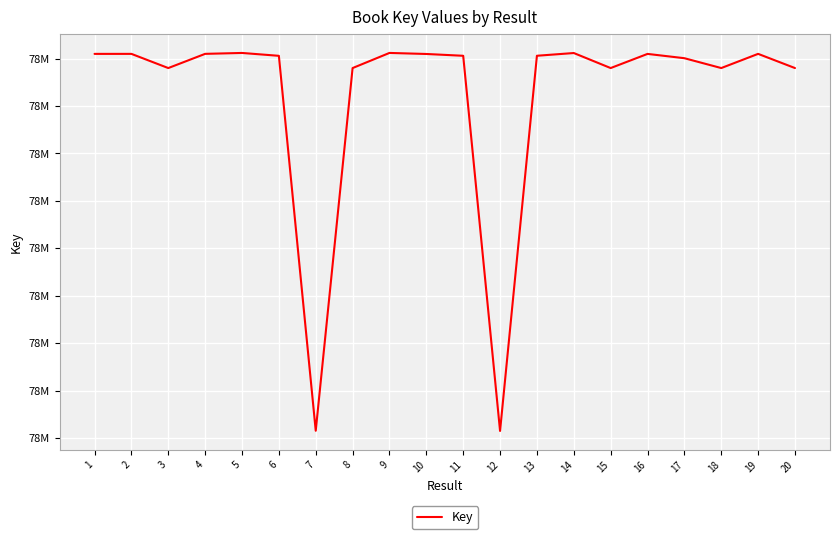

Reading left to right, extract all data points from this chart.

78809987	78810006	78780096	78810044	78811949	78805900	78015445	78780097	78811987	78809785	78805980	78015031	78806037	78811781	78780099	78809930	78800876	78780101	78810025	78780095